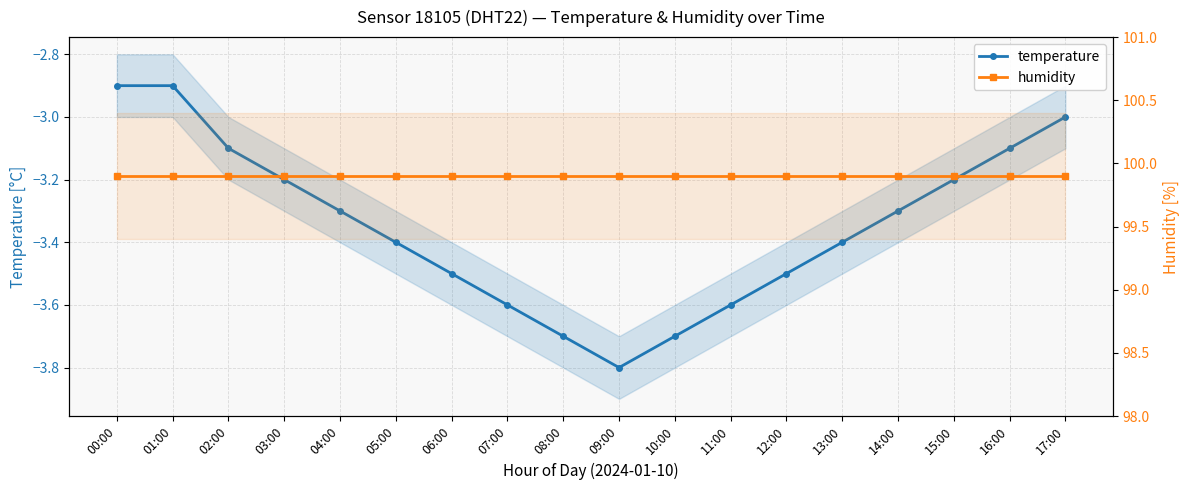

What position from the right is 11:00?

7